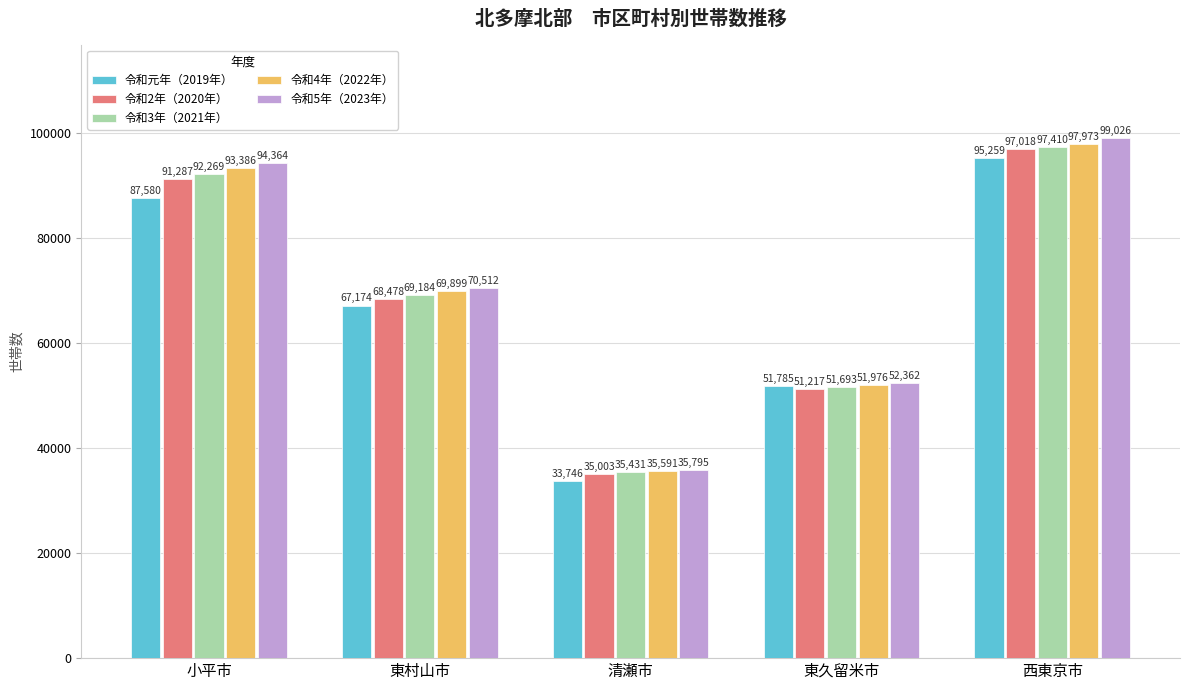

What is the average value of the 令和5年（2023年） series?

70412